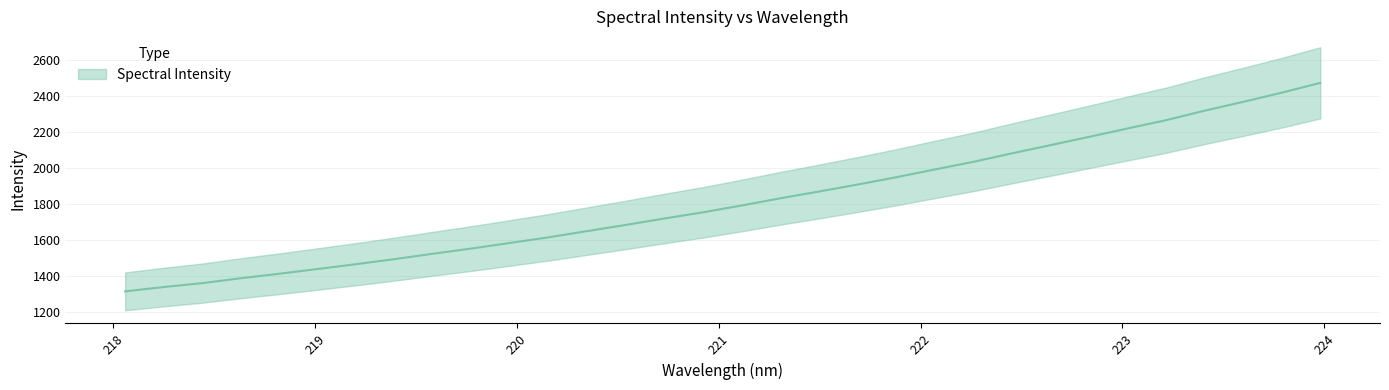

At which category does the chart reach its minimum across all series?

218.0596